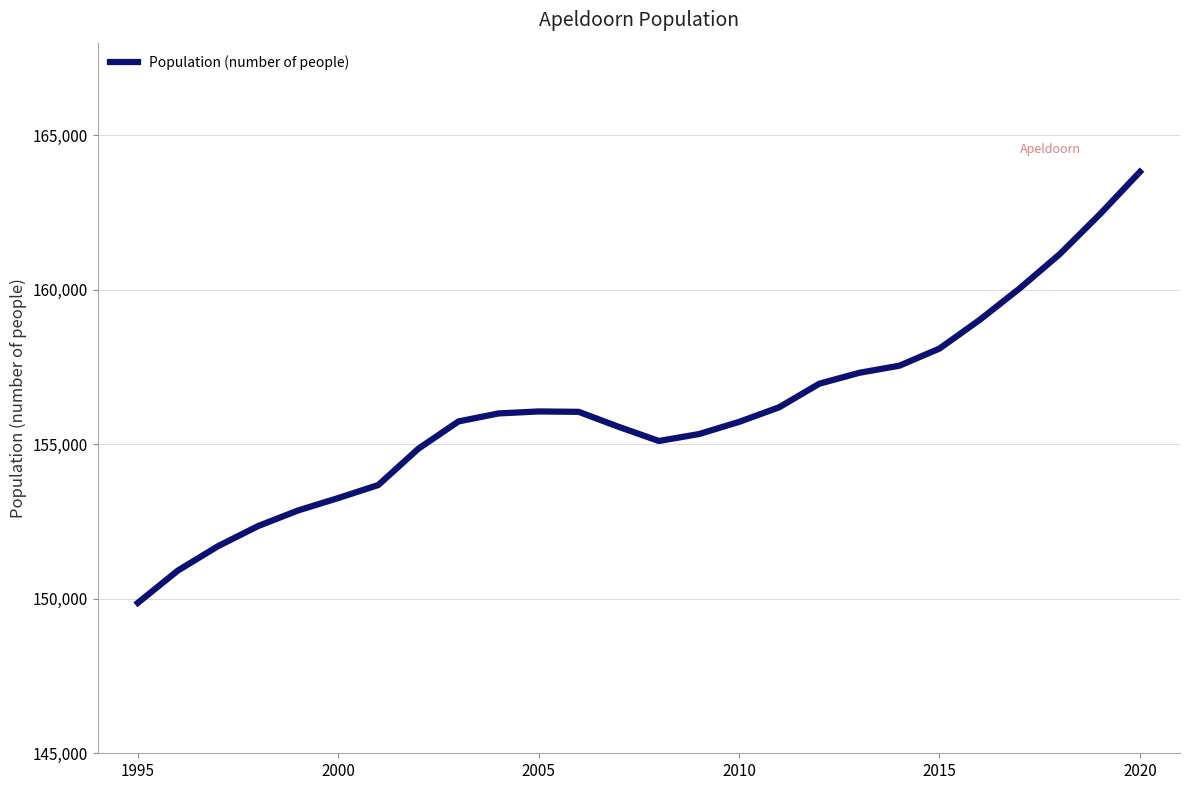

What is the smallest value displayed?

149869